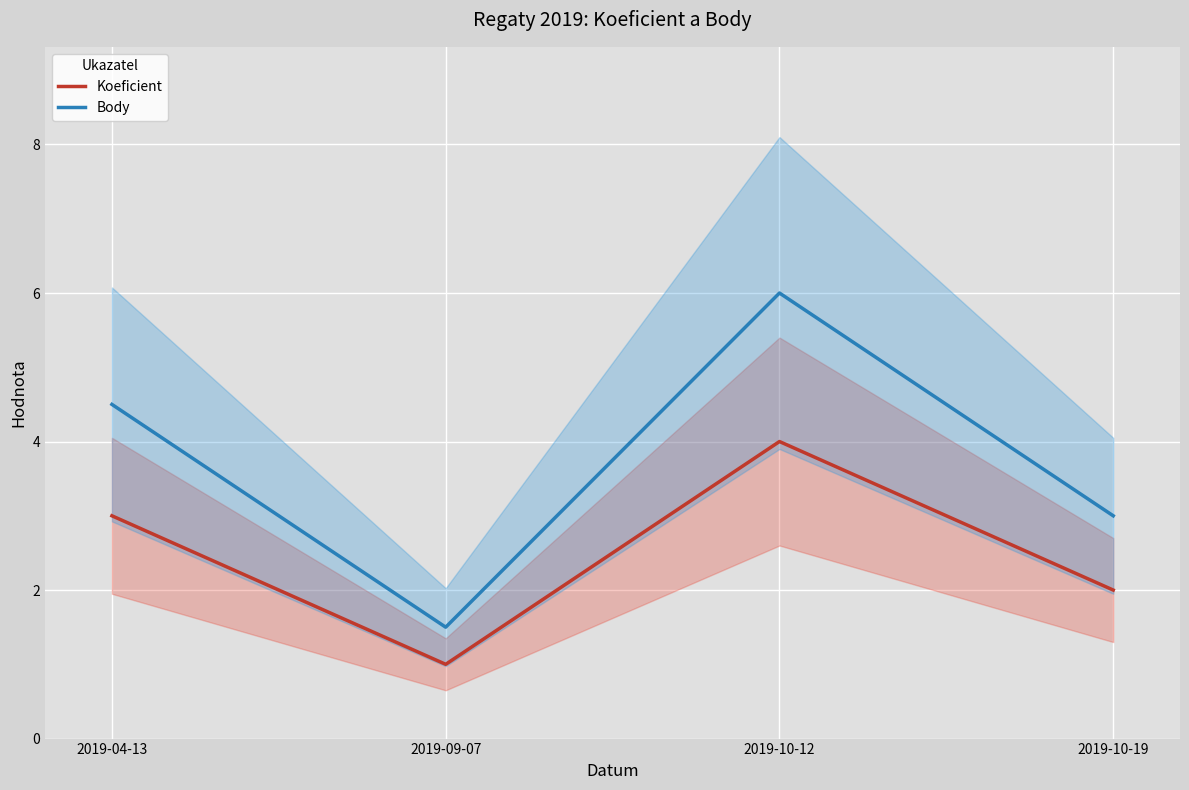

Reading right to left, transcribe all the data shown in this chart.

Koeficient: 2.0	4.0	1.0	3.0
Body: 3.0	6.0	1.5	4.5